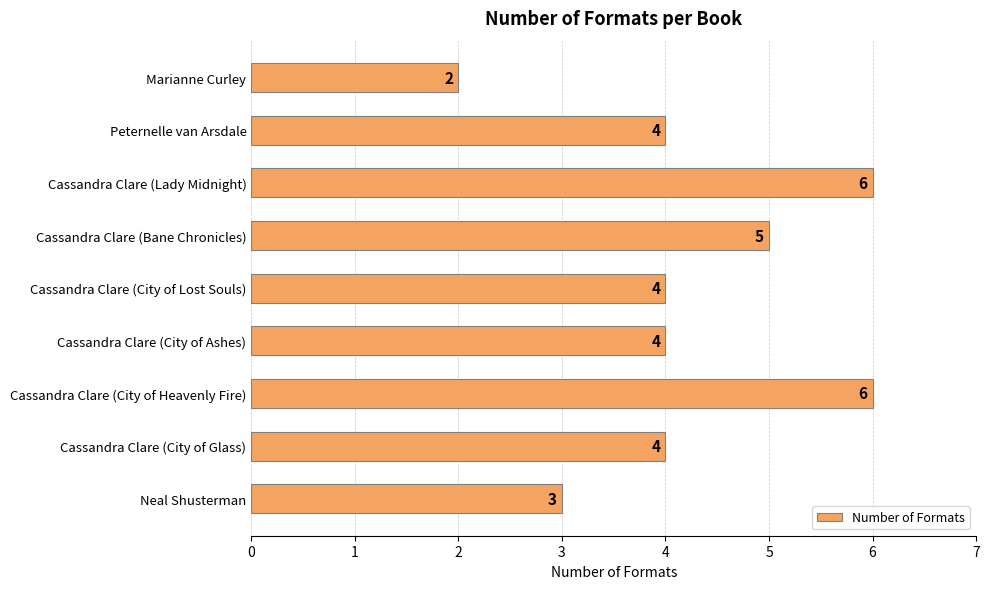

Reading top to bottom, extract all data points from this chart.

2	4	6	5	4	4	6	4	3